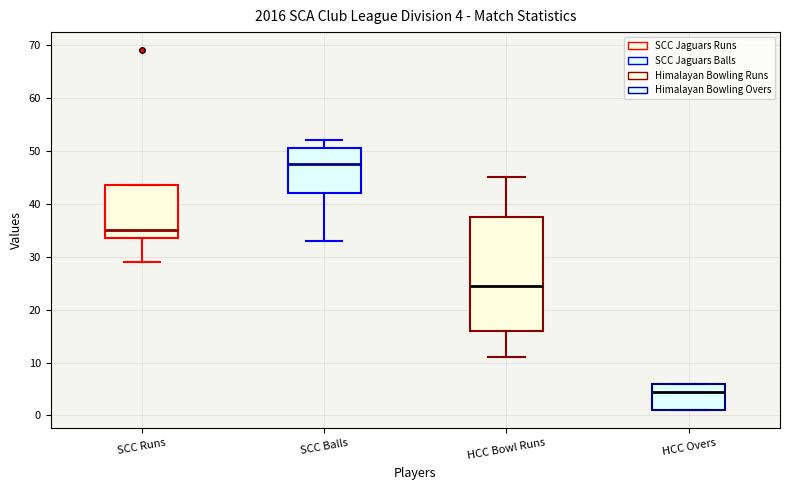

Which box is the tallest, from its lower edge to its upper edge?

HCC Bowl Runs